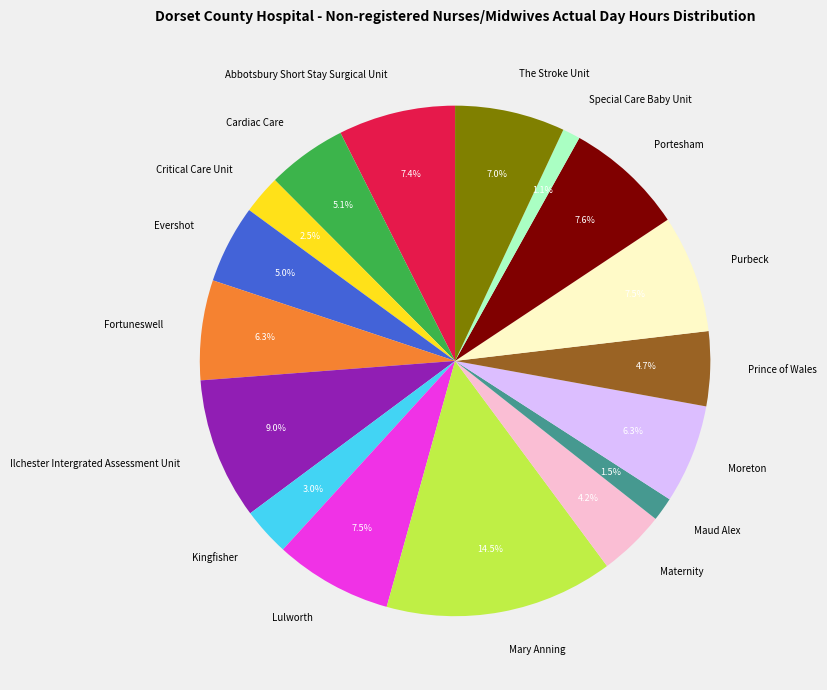

To the nearest percent, what is the combined percentage of Lulworth and Ilchester Intergrated Assessment Unit?

16%